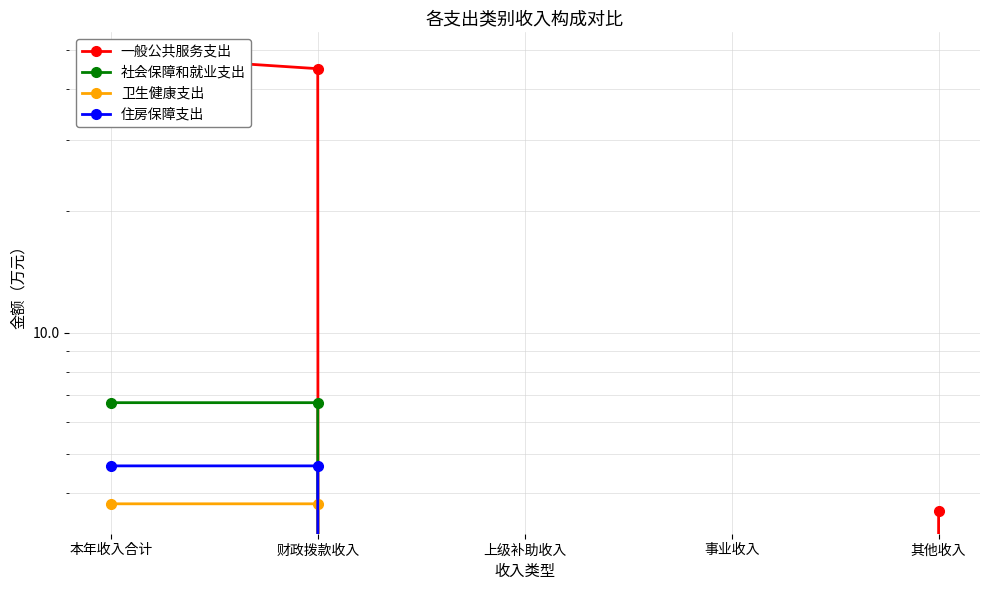

True or false: 一般公共服务支出 has more than 1 points higher than both neighbors.

False